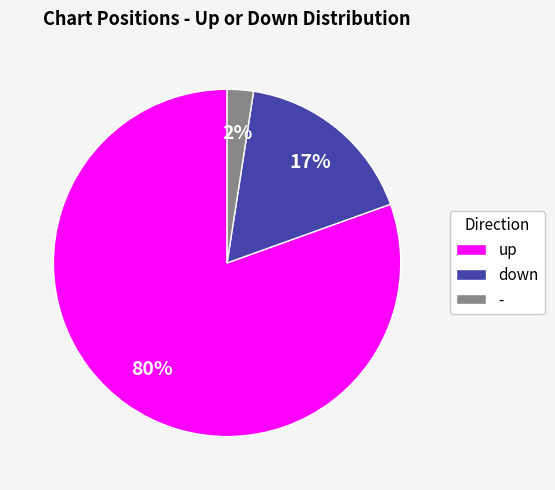

Which category has the biggest portion of the pie?

up